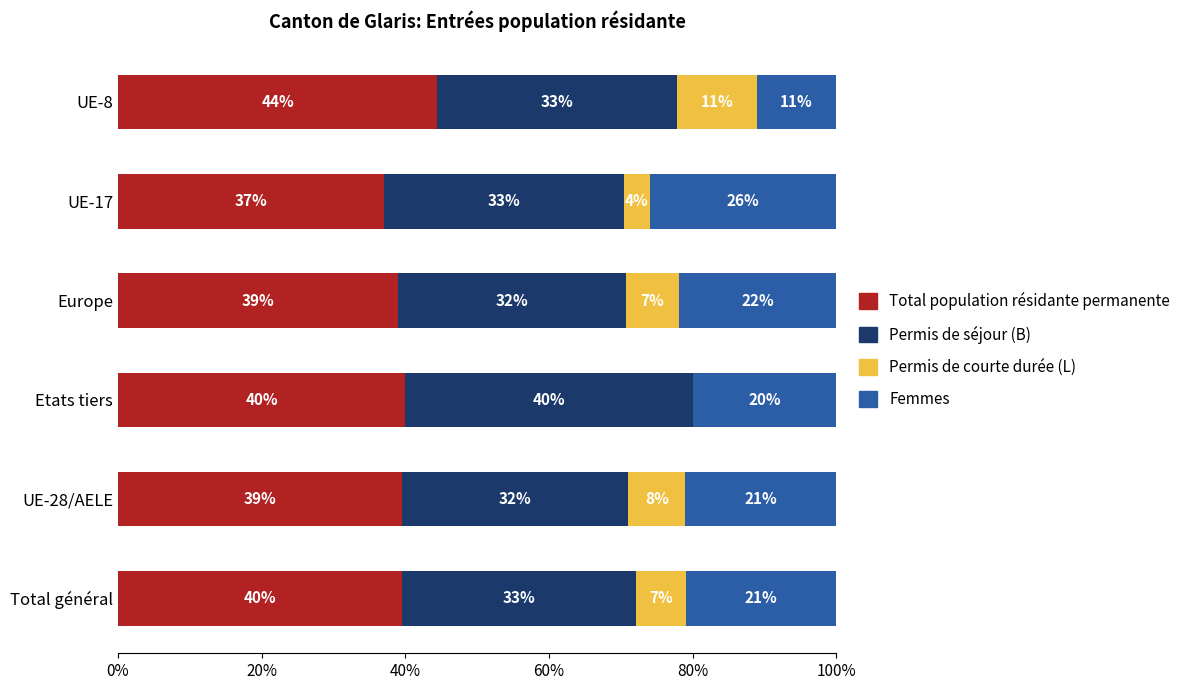

What is the highest value of the Total population résidante permanente series?

44.4